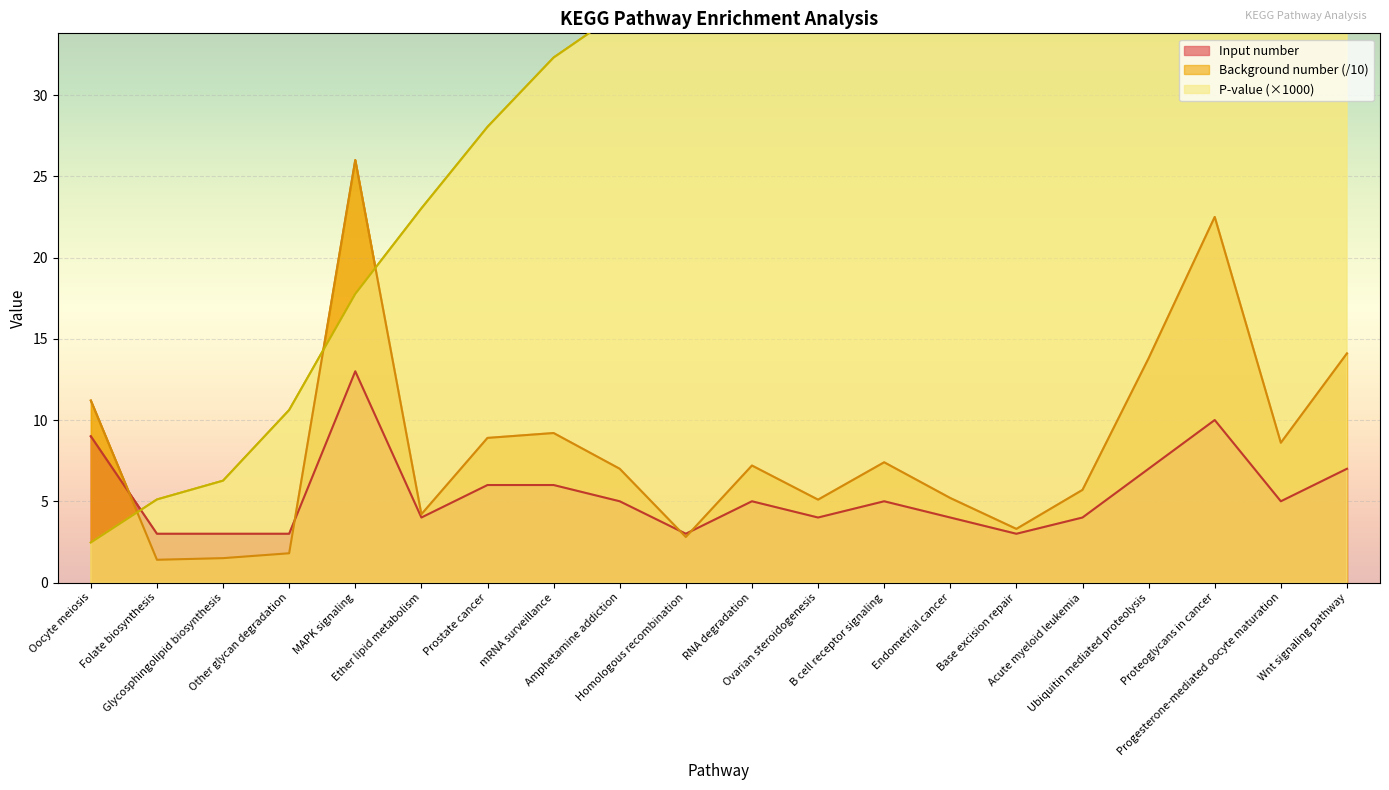

In Background number, how many points are higher than both neighbors (excluding endpoints)?

5